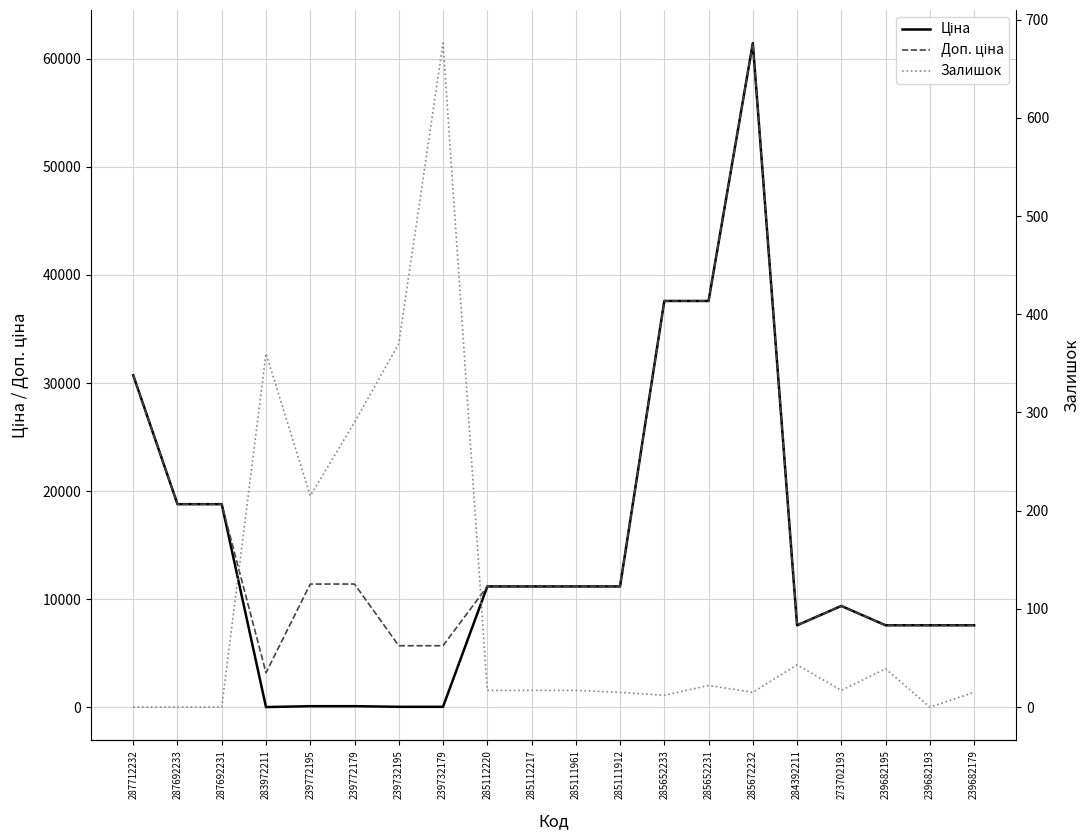

At which label is Залишок closest to 338?

283972211